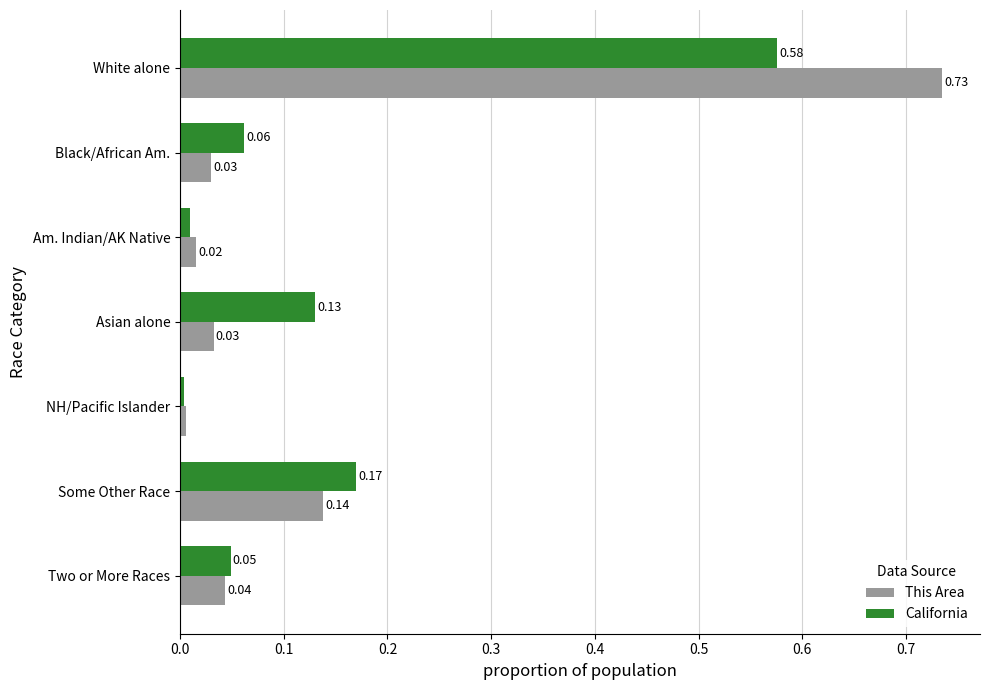

How many categories are shown in the chart?

7